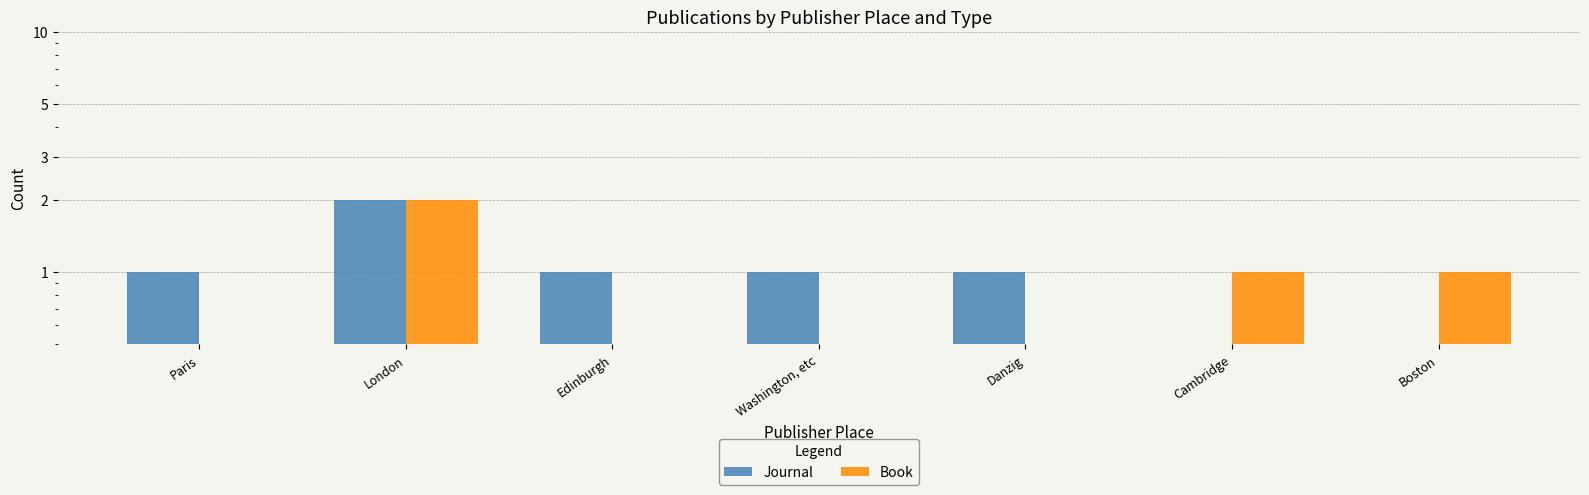

What is the approximate value of Book at Boston?

1